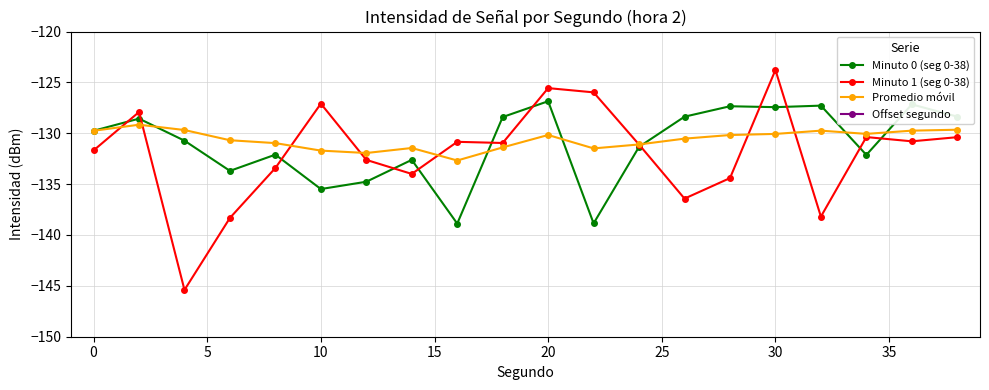

Which series has the widest spread of values?

Offset segundo